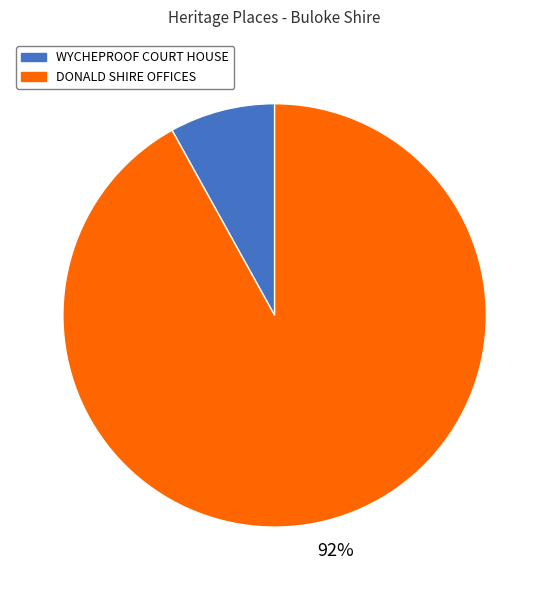

Which category has the smallest portion of the pie?

WYCHEPROOF COURT HOUSE